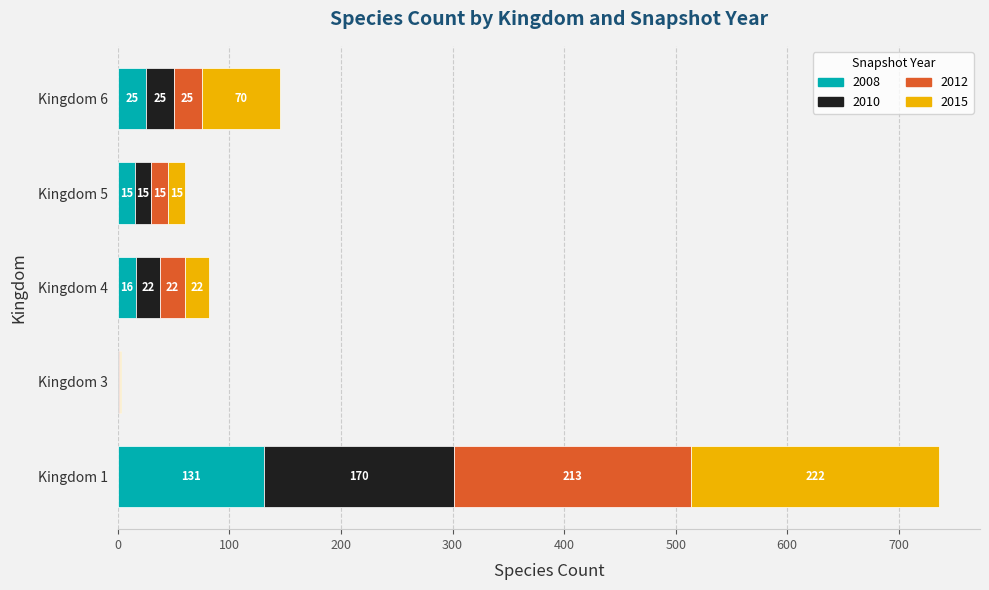

How many positive values does the 2008 series have?

4